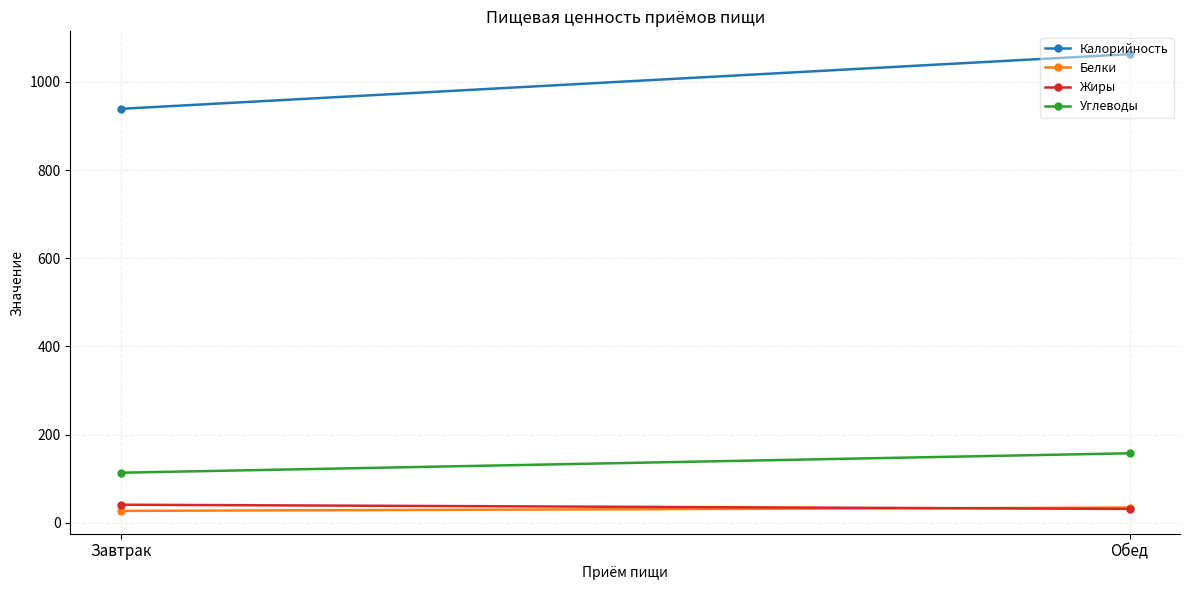

What is the label of the 1st point from the right?

Обед